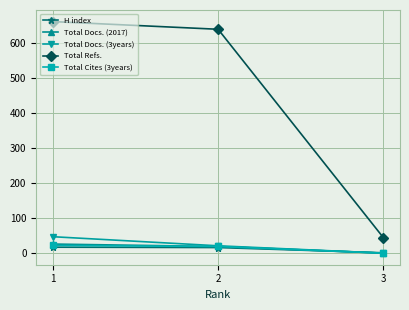

List the labels in order of Total Refs. value, largest first.

1, 2, 3